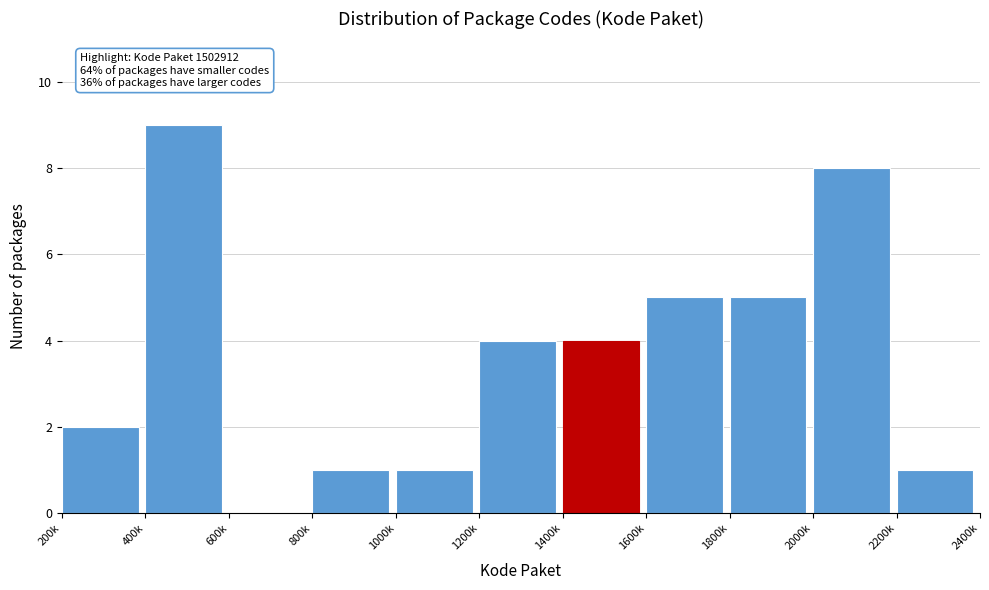

Reading left to right, transcribe all the data shown in this chart.

200k=2	400k=9	600k=0	800k=1	1000k=1	1200k=4	1400k=4	1600k=5	1800k=5	2000k=8	2200k=1